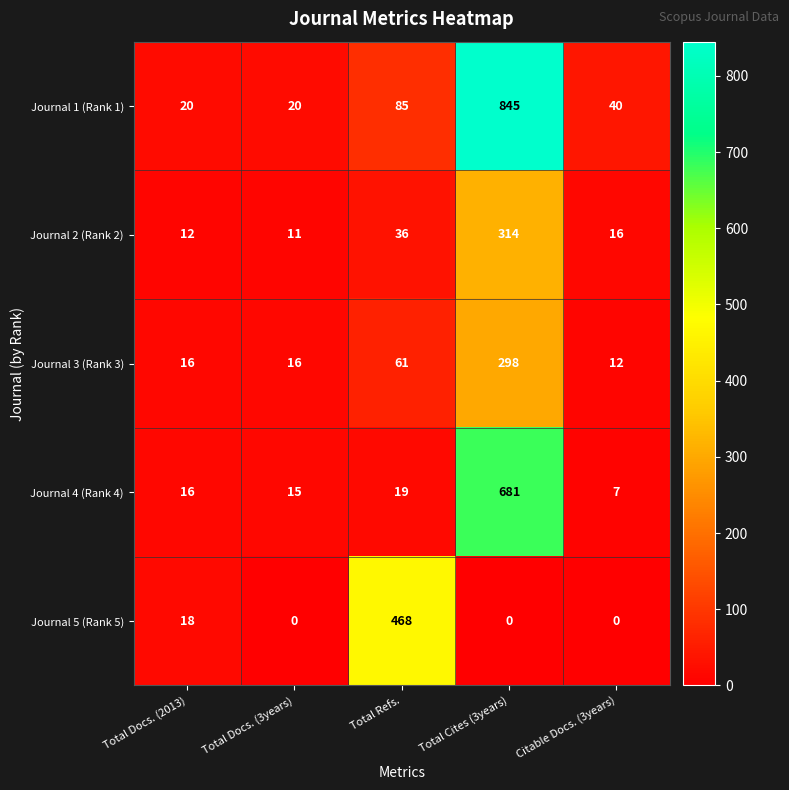

What is the sum of the Journal 4 (Rank 4) values at Citable Docs. (3years) and Total Refs.?

26